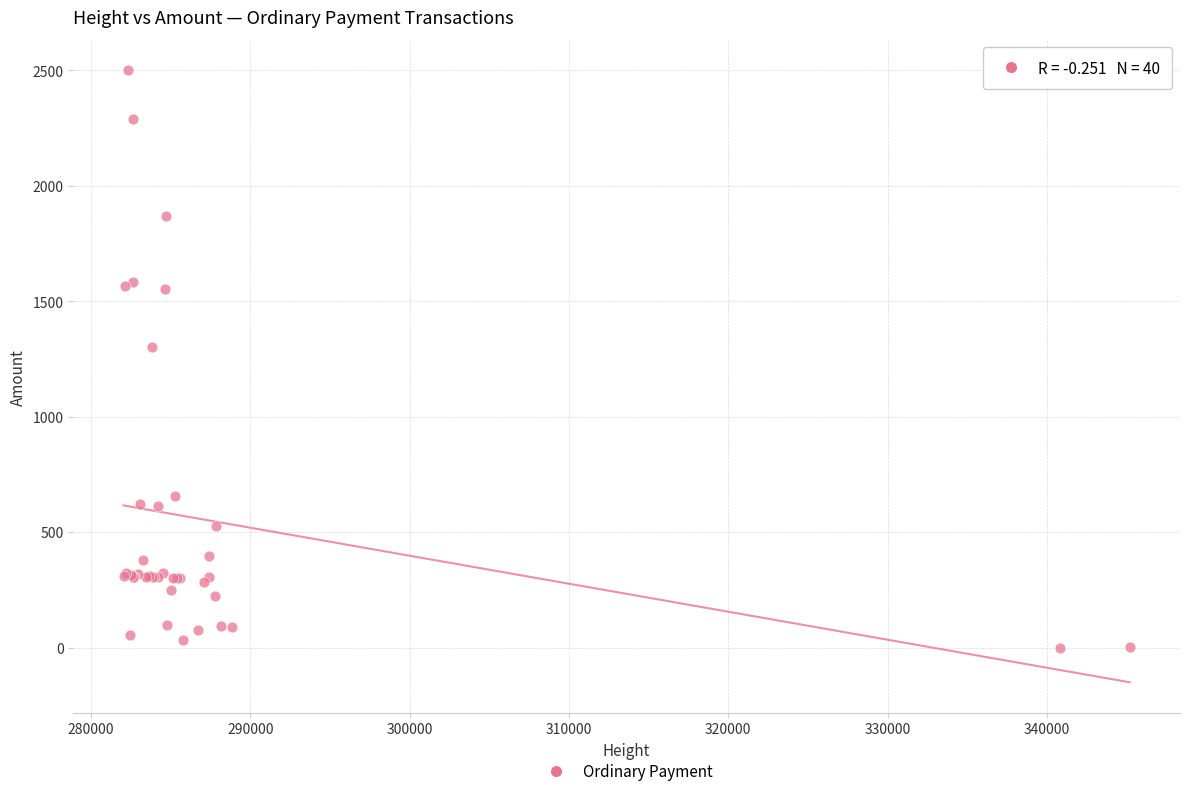

What Y value in the scatter plot is closest to 1250?

1300.0